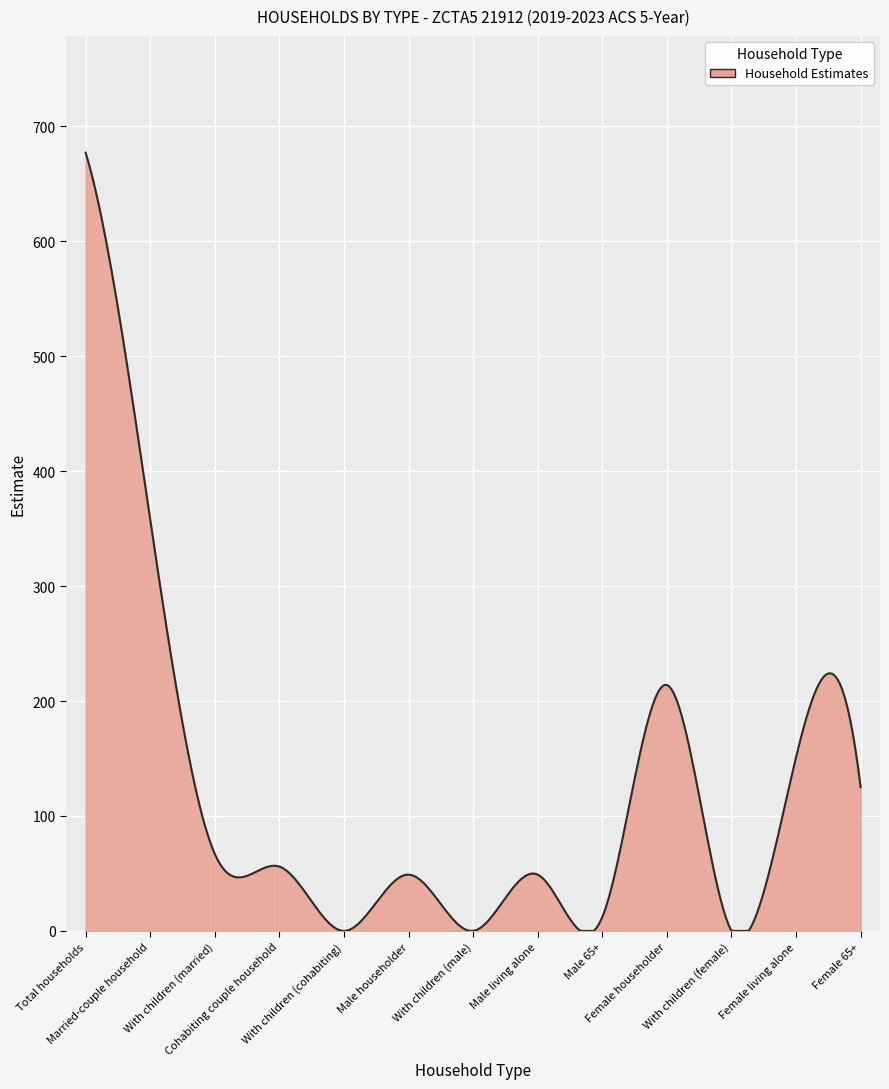

What is the difference between the maximum and minimum values?

677.0